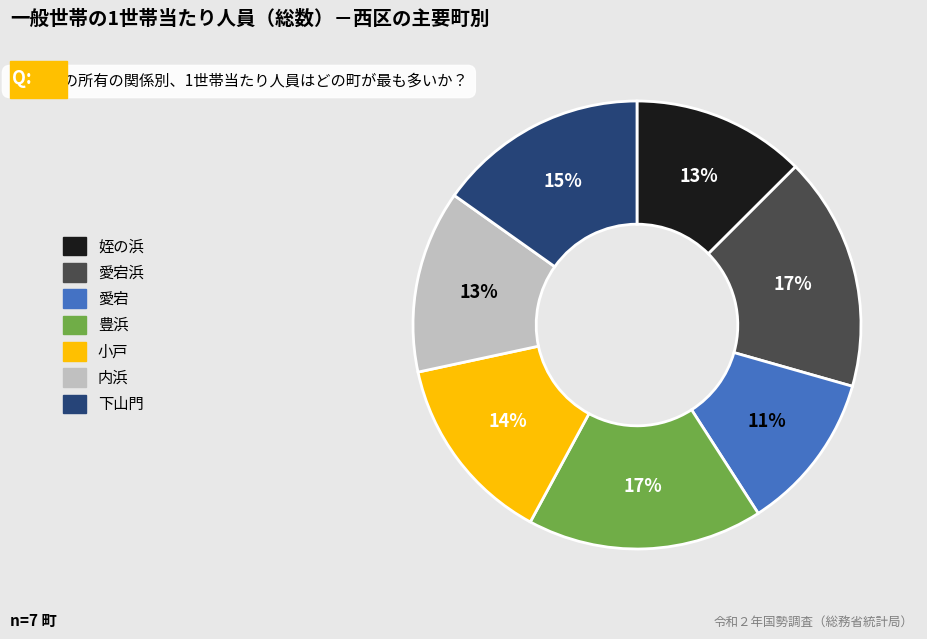

To the nearest percent, what is the average slice percentage?

14%